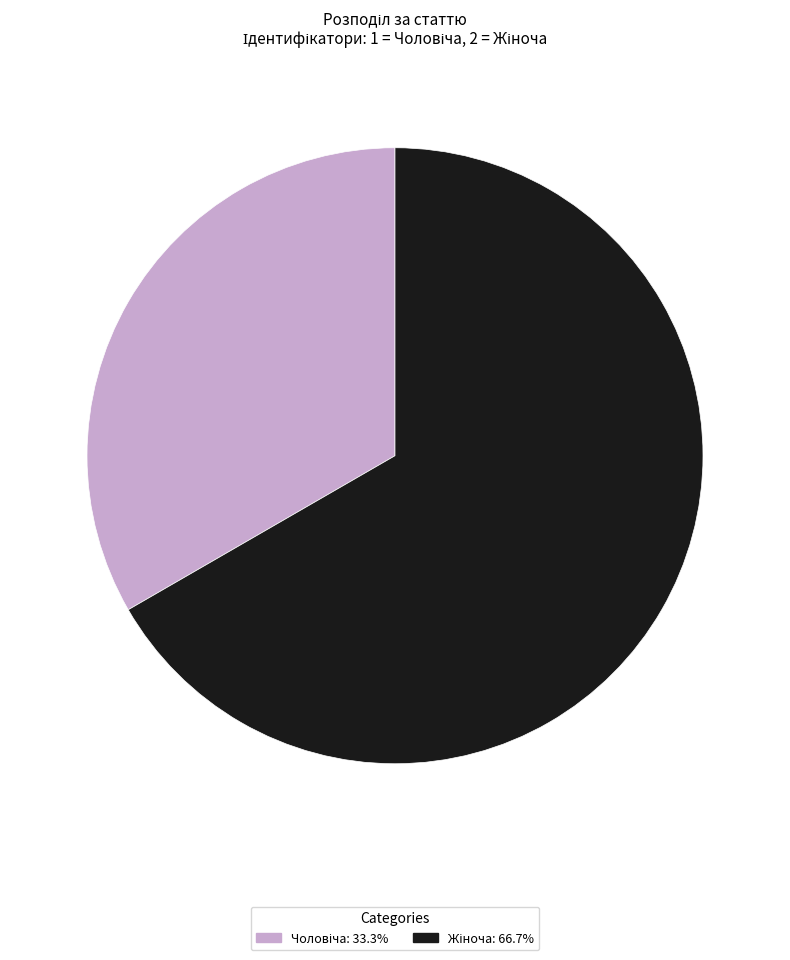

Is there a majority slice in this chart?

Yes